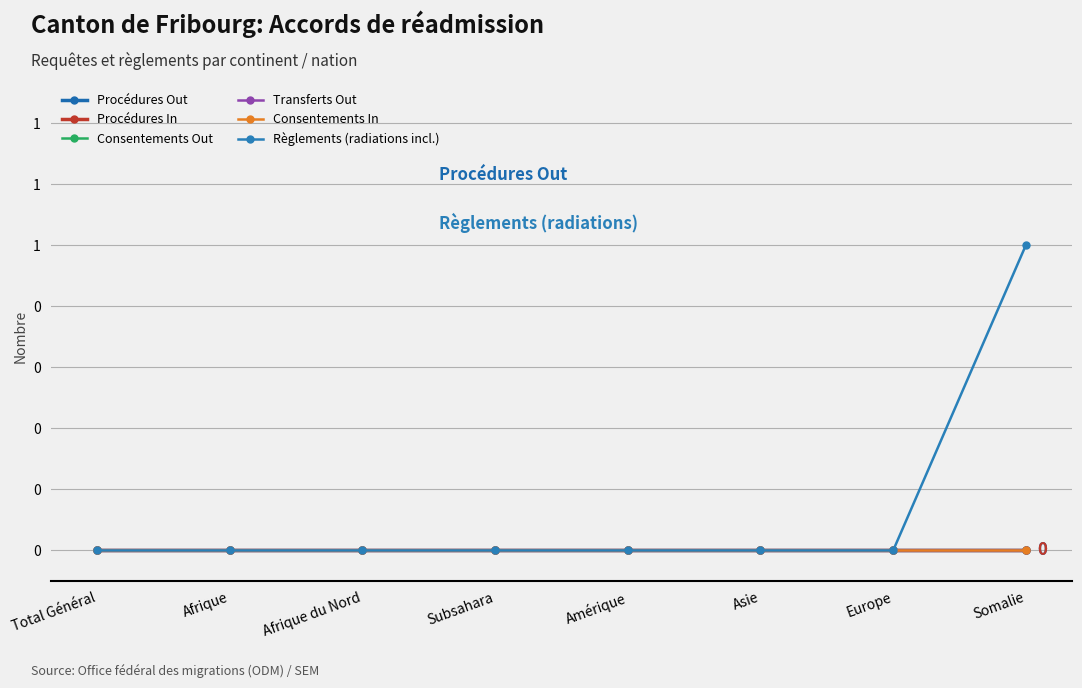

Does the chart have visible grid lines?

Yes